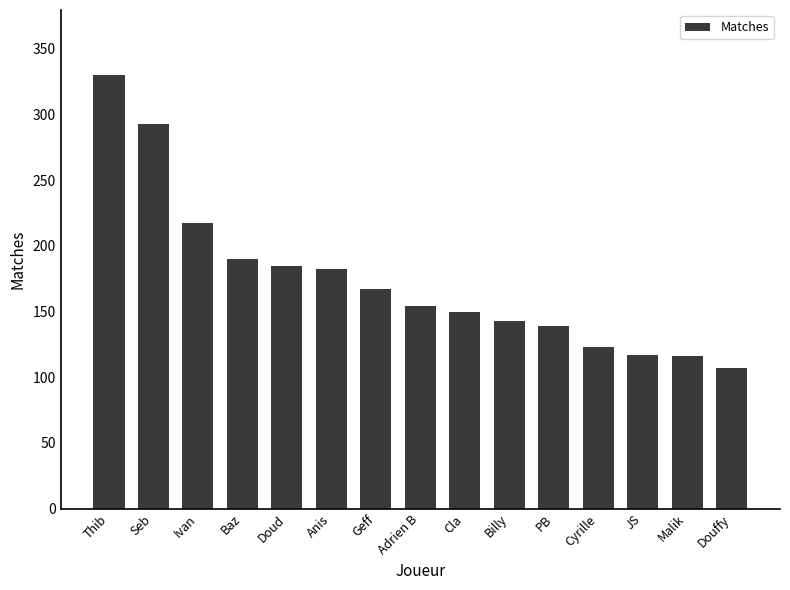

The value at Baz is 98. True or false?

False